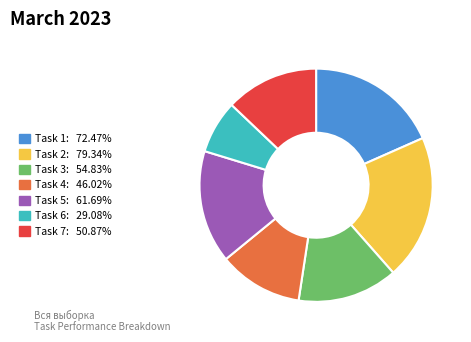

Is there any slice that represents more than half of the pie?

No